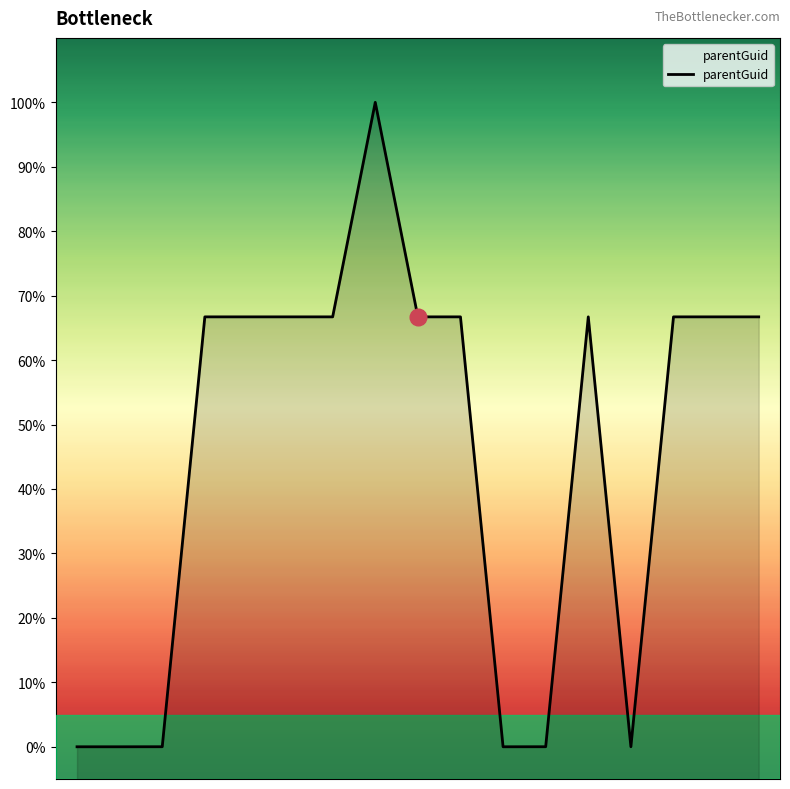

Count the number of categories in the chart.

17